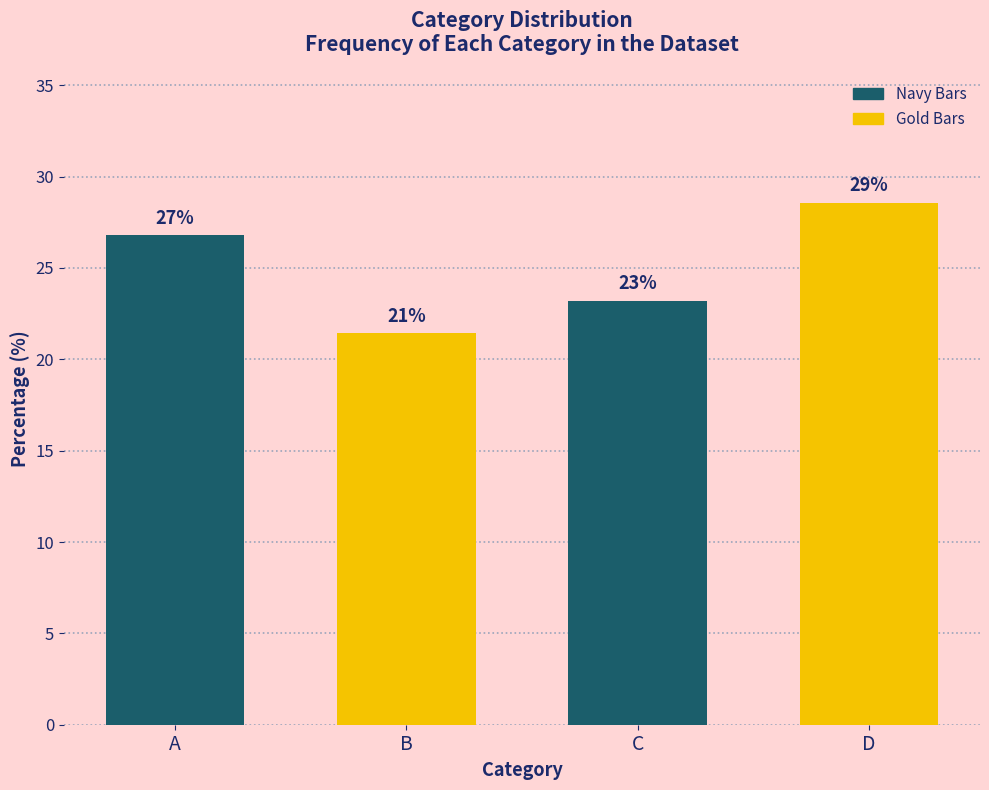

Between C and A, which is larger?

A